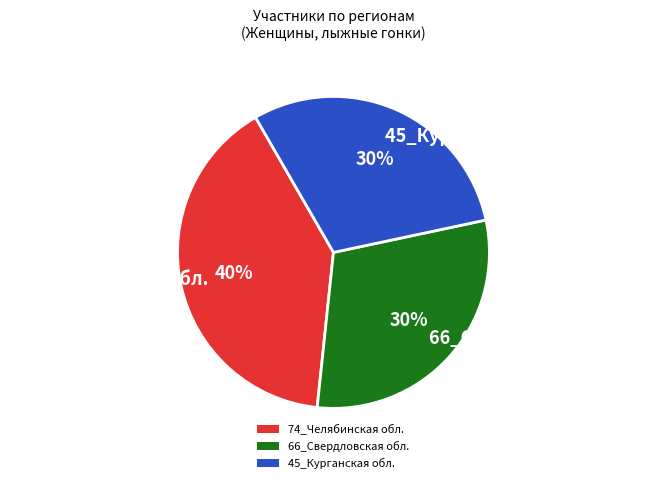

Is it true that 66_Свердловская обл. is 30% of the pie?

True